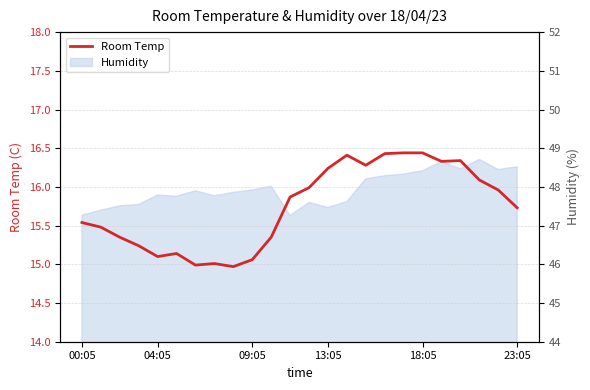

At which label is the value closest to 15?

6